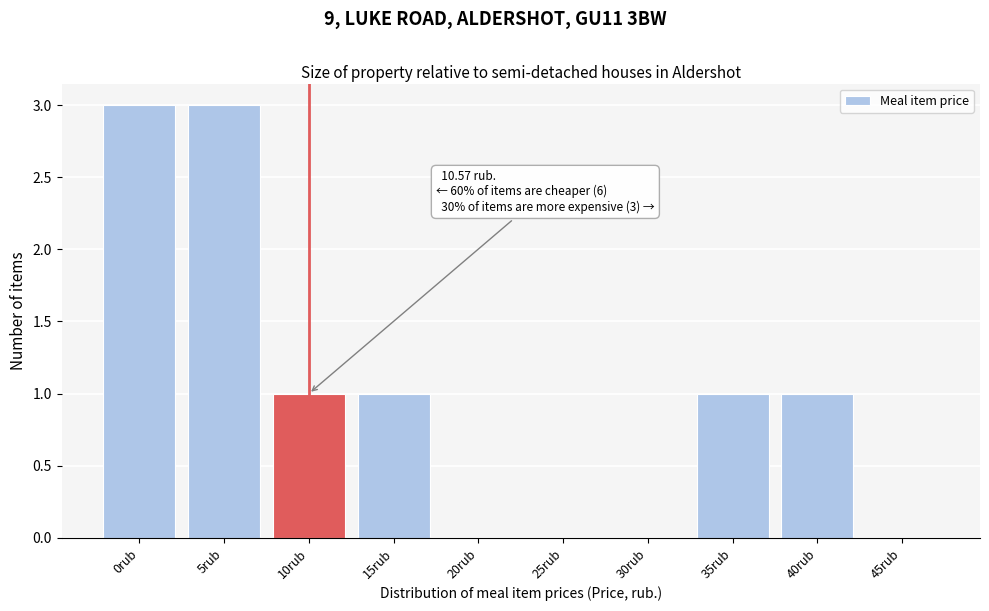

Reading right to left, list all the values displayed in this chart.

45rub=0	40rub=1	35rub=1	30rub=0	25rub=0	20rub=0	15rub=1	10rub=1	5rub=3	0rub=3